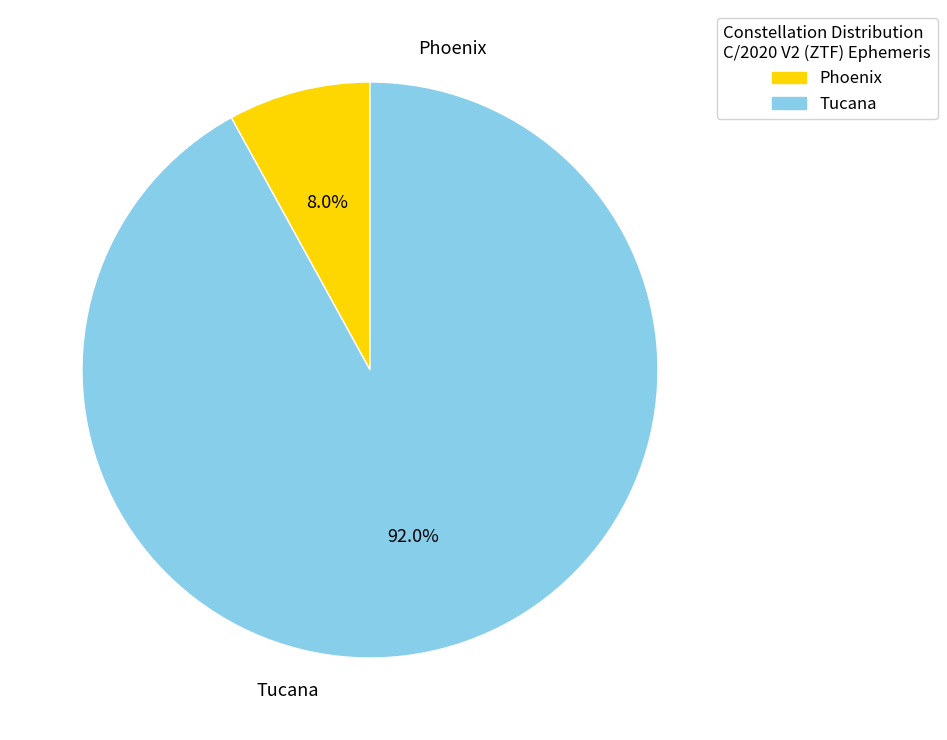

Rank the categories by value from highest to lowest.

Tucana, Phoenix